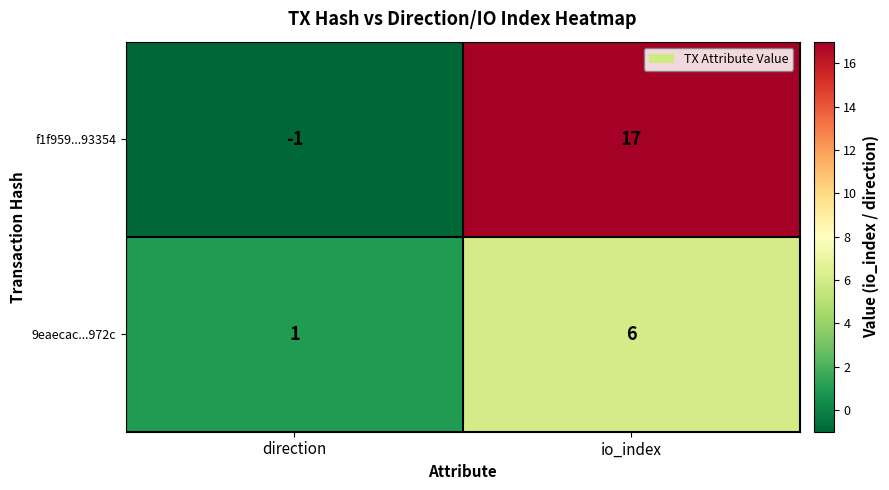

At which category is the sum across all series the highest?

io_index